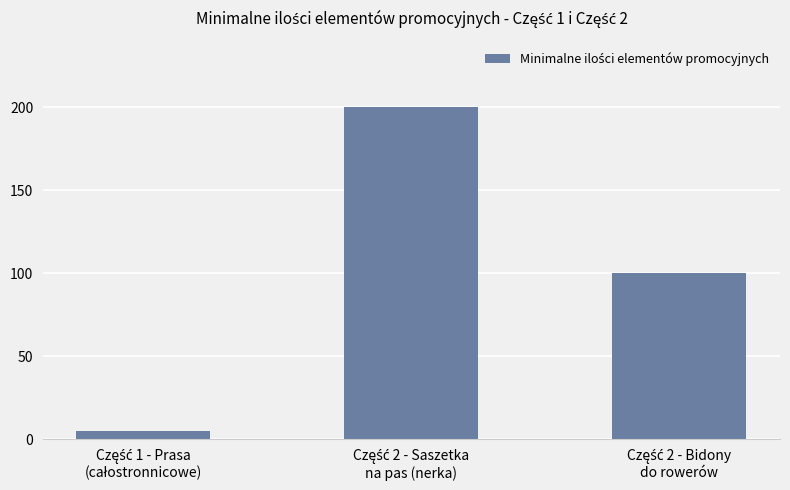

What is the difference between the maximum and minimum values?

195